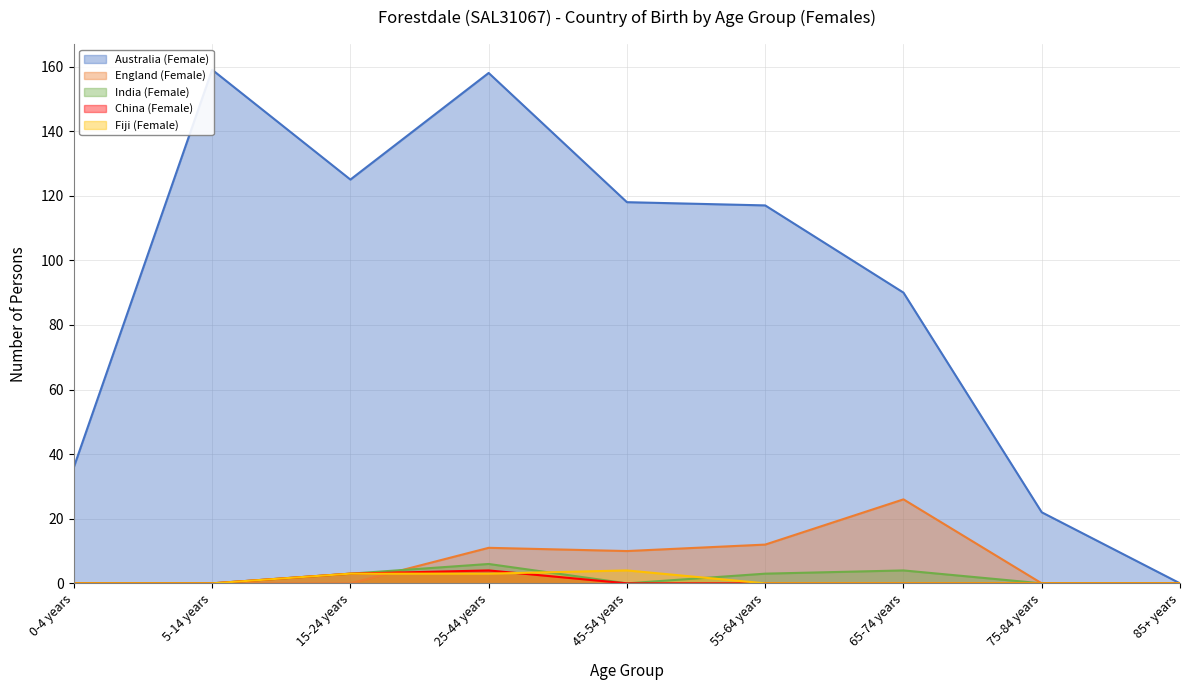

How many positive values does the Australia (Female) series have?

8